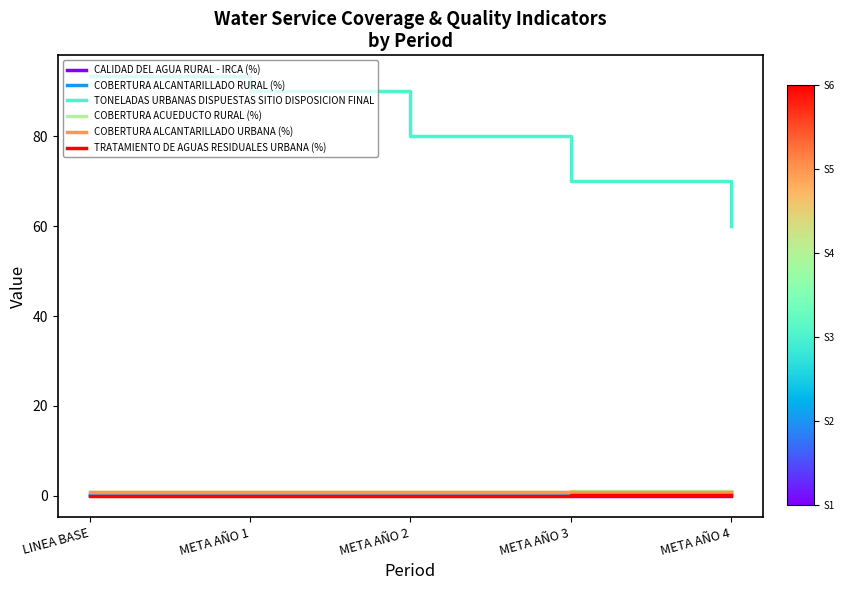

Which series has the largest total across all categories?

TONELADAS URBANAS DISPUESTAS SITIO DISPOSICION FINAL